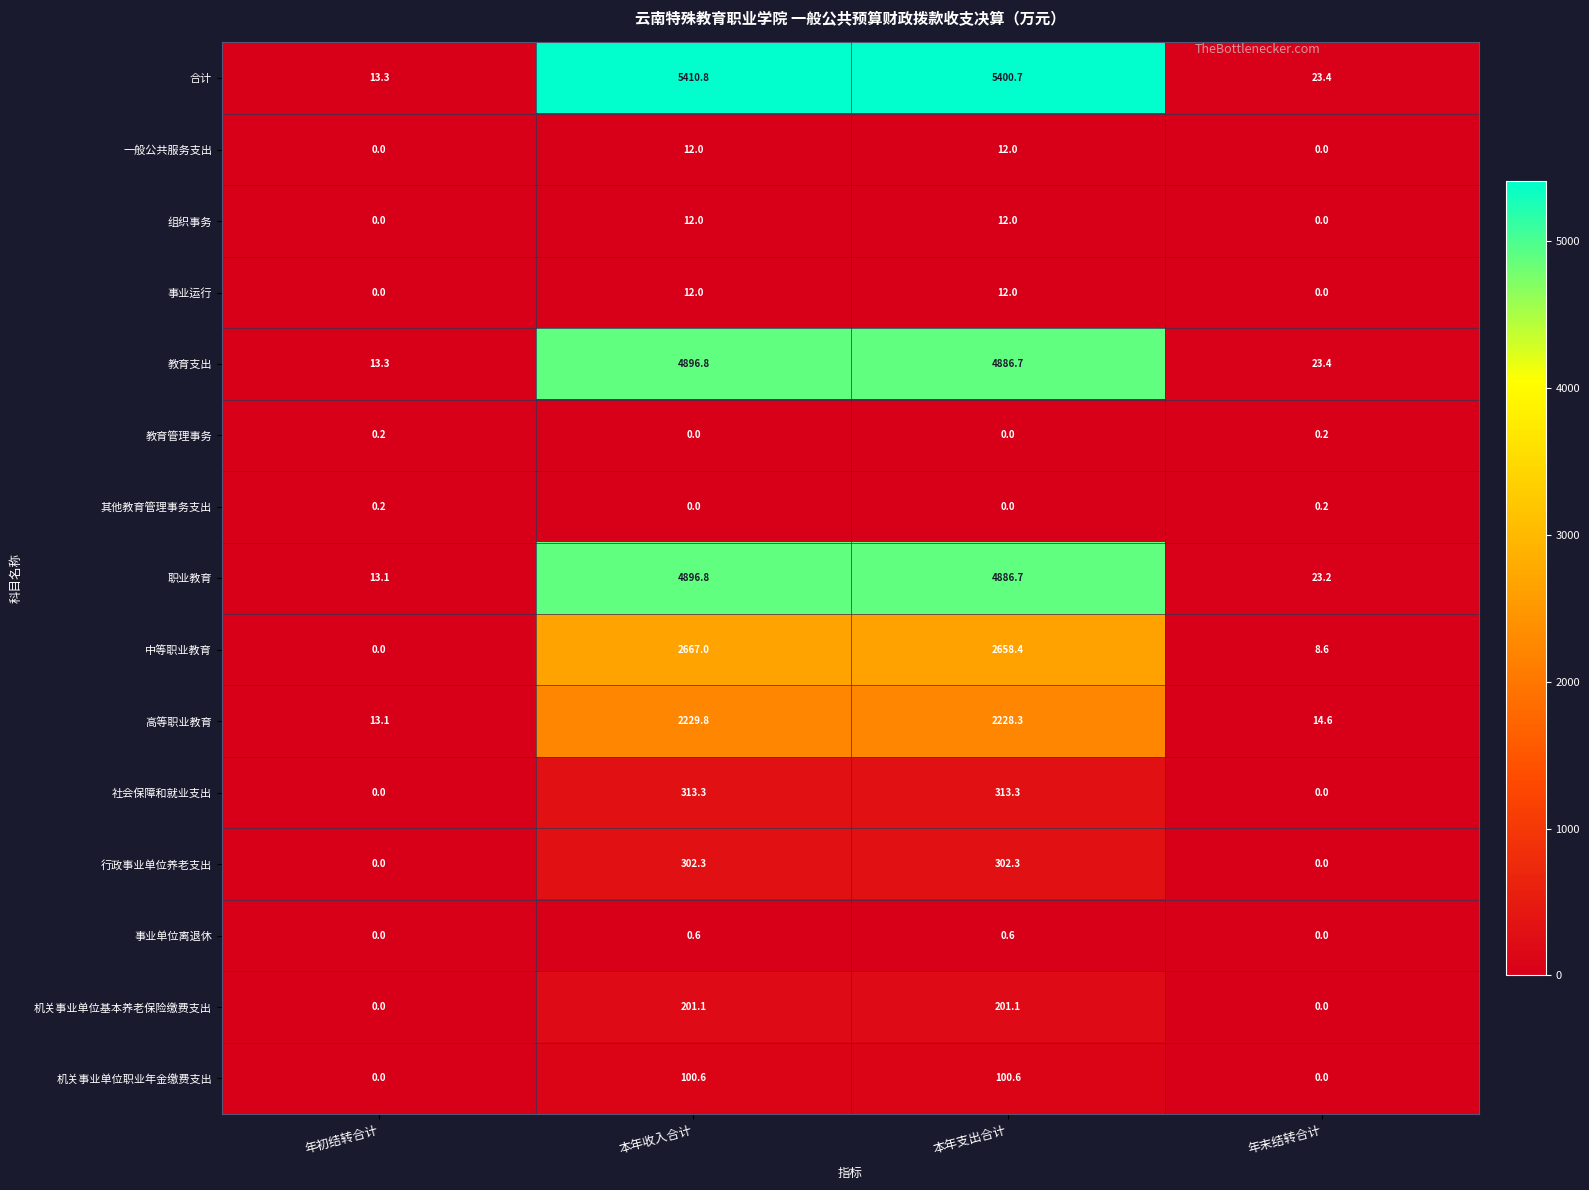

What is the total value across all series at 年初结转合计?

53.2